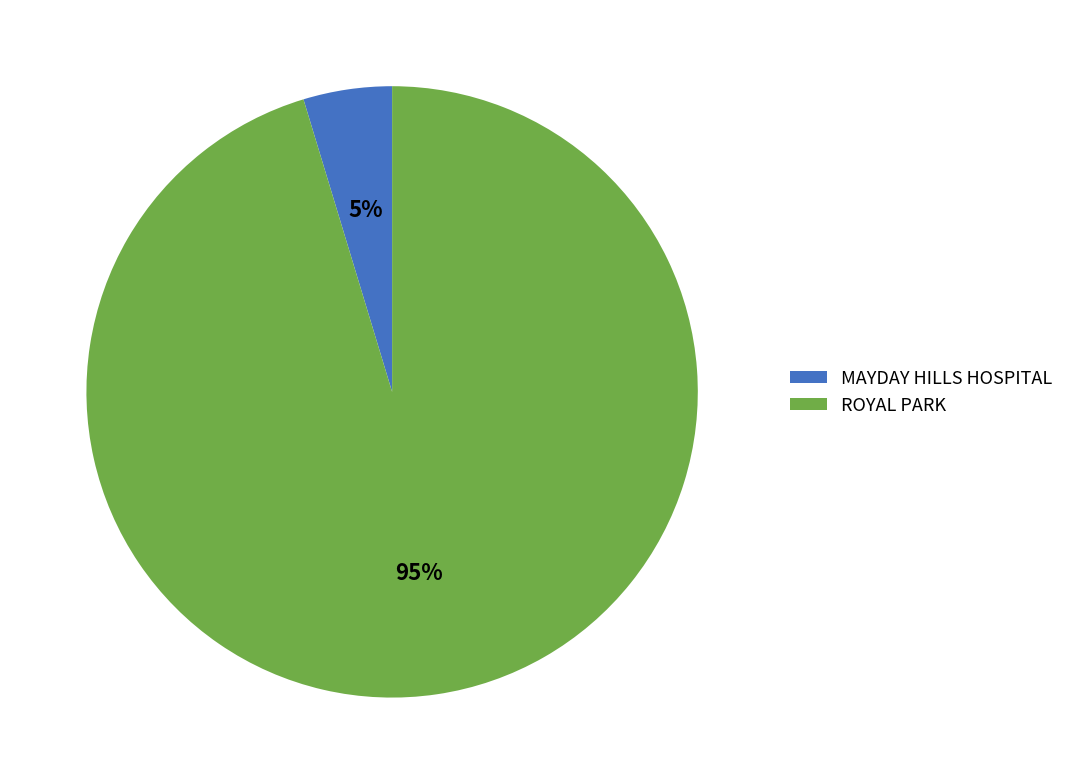

Which category has the biggest portion of the pie?

ROYAL PARK